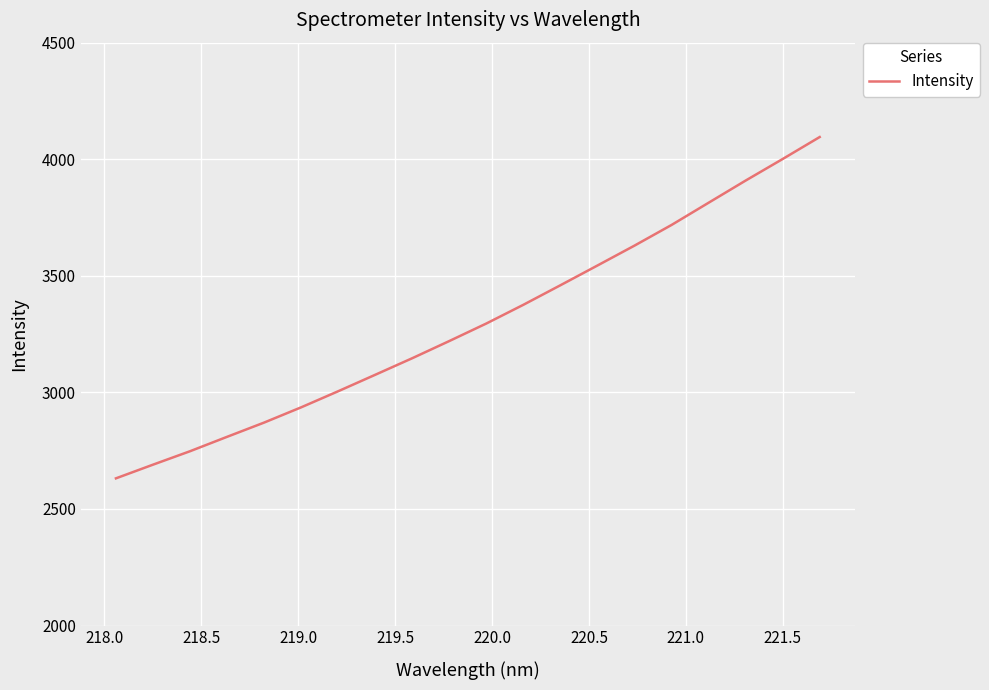

What is the maximum value shown in the chart?

4095.3